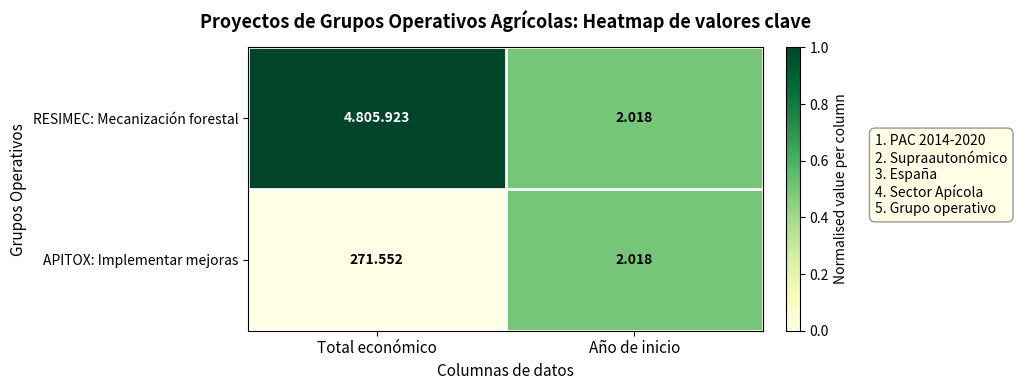

Rank the categories by APITOX: Implementar mejoras value from highest to lowest.

Total económico, Año de inicio